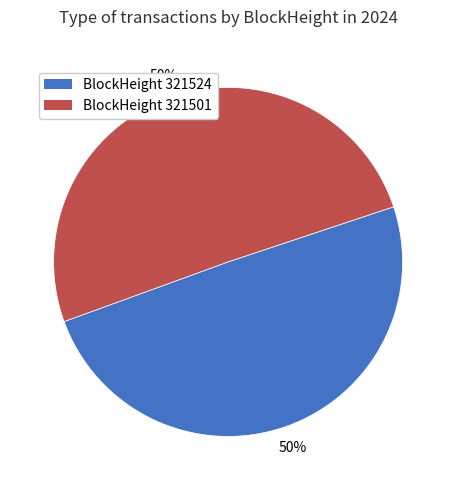

How many slices are in this pie chart?

2